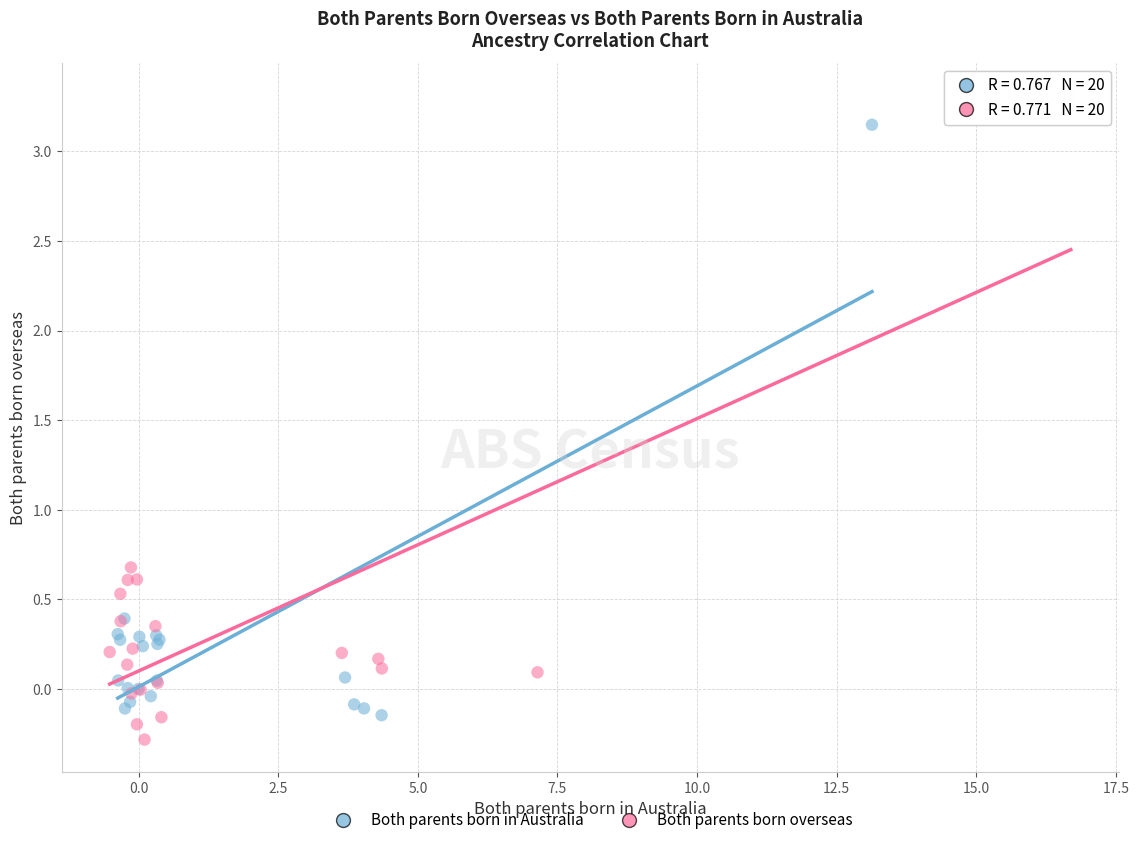

Which series has the largest Y range (max minus min)?

Both parents born overseas